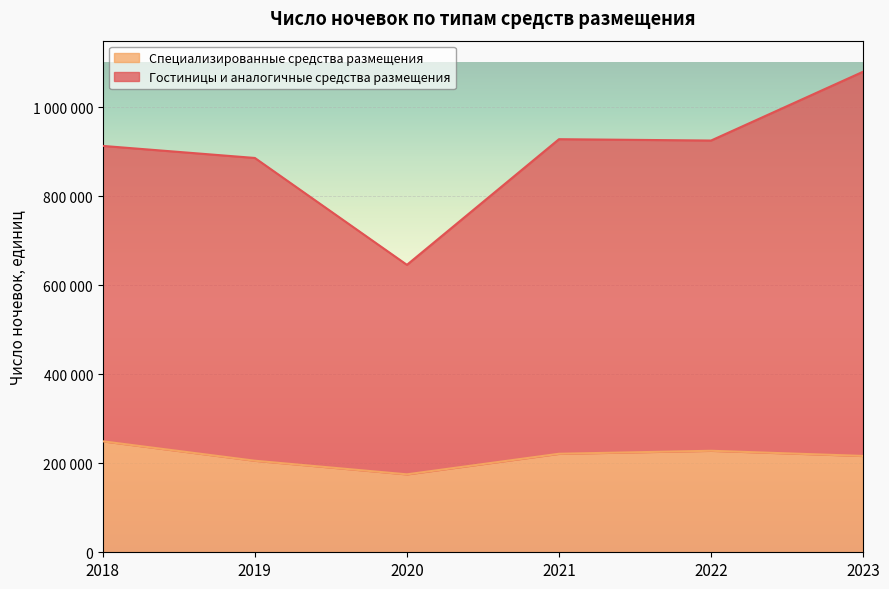

Reading right to left, transcribe all the data shown in this chart.

Гостиницы и аналогичные средства размещения: 2023=1080231	2022=925516	2021=928546	2020=646084	2019=886350	2018=913441
Специализированные средства размещения: 2023=216550	2022=228173	2021=221440	2020=175190	2019=205795	2018=249458